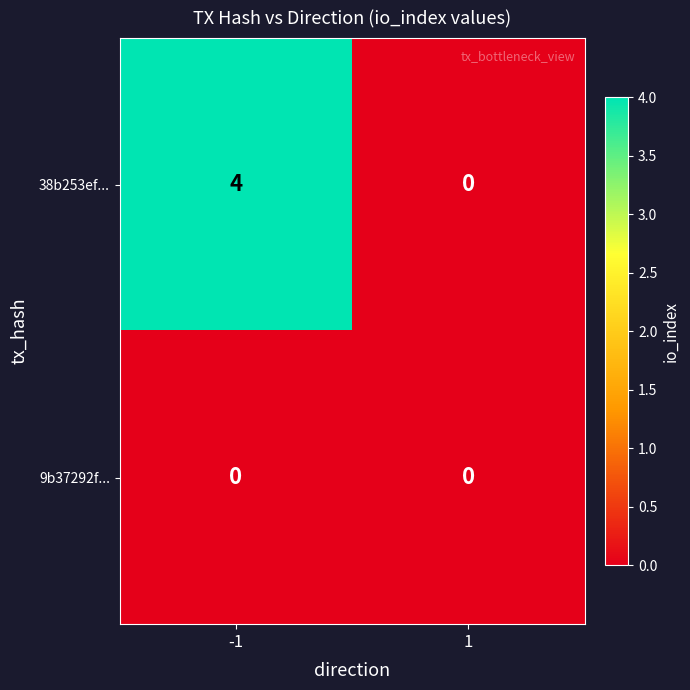

Rank the series by their maximum value, from lowest to highest.

9b37292f..., 38b253ef...